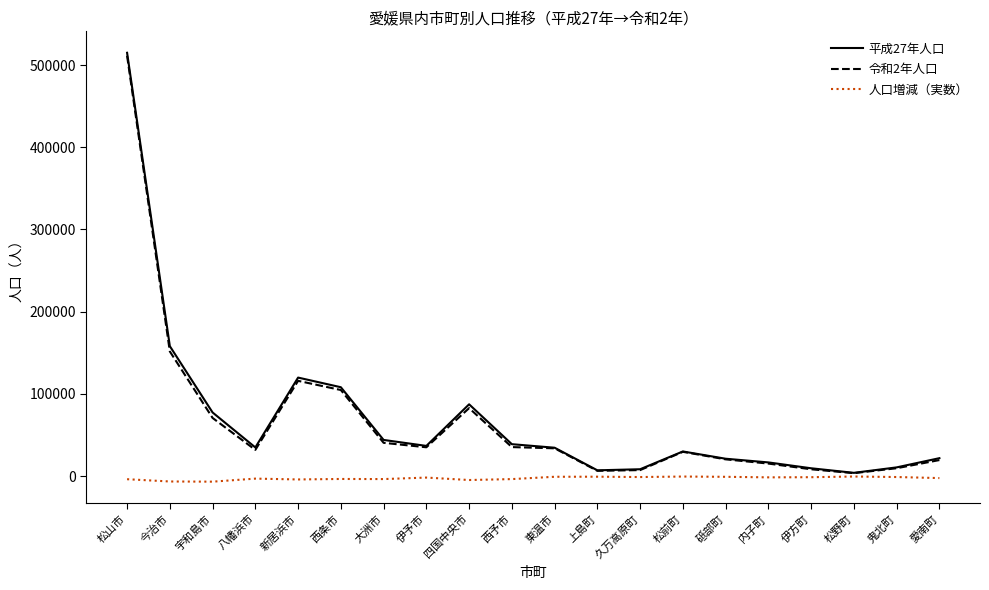

At how many categories does at least one series exceed 388529?

1